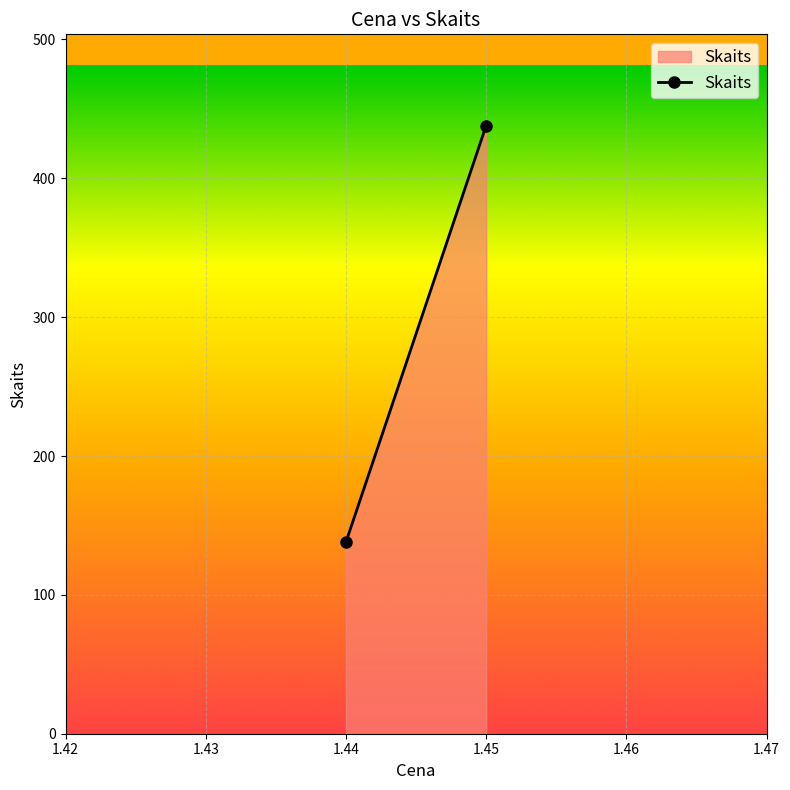

What is the maximum value shown in the chart?

438